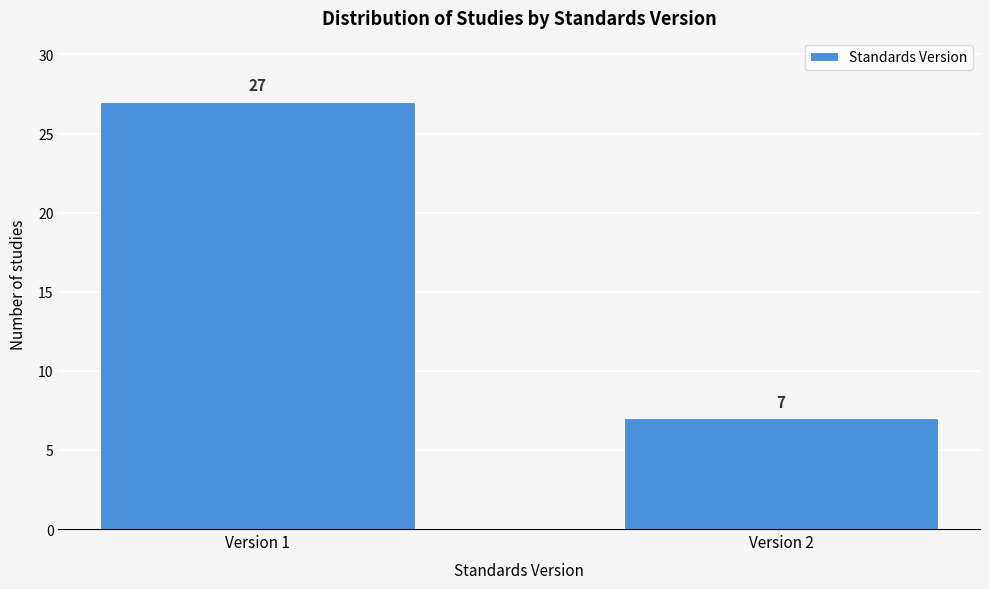

Reading left to right, extract all data points from this chart.

Version 1=27	Version 2=7